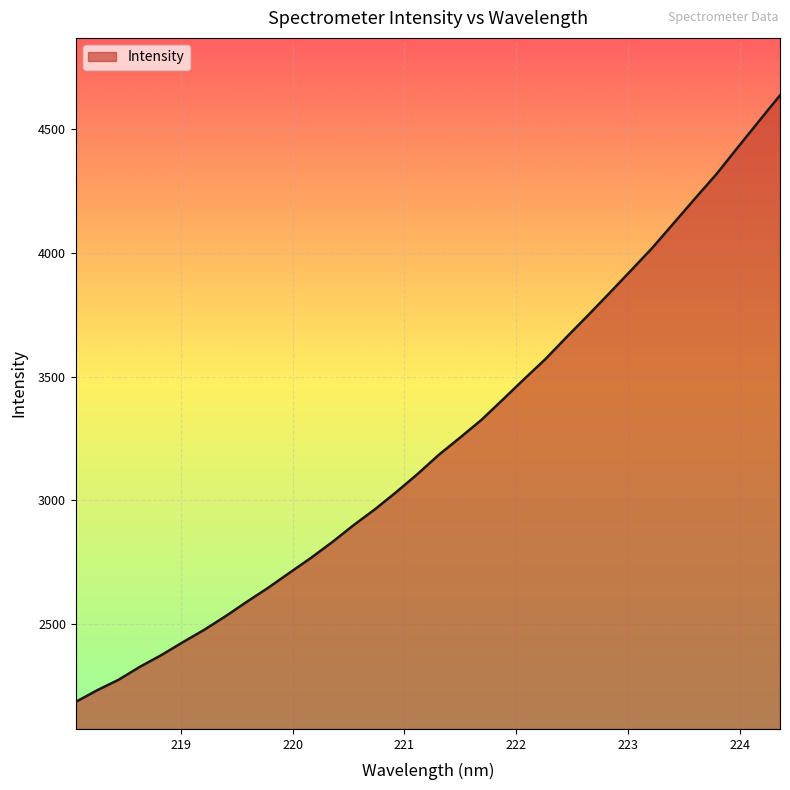

How many lines are shown in the chart?

1